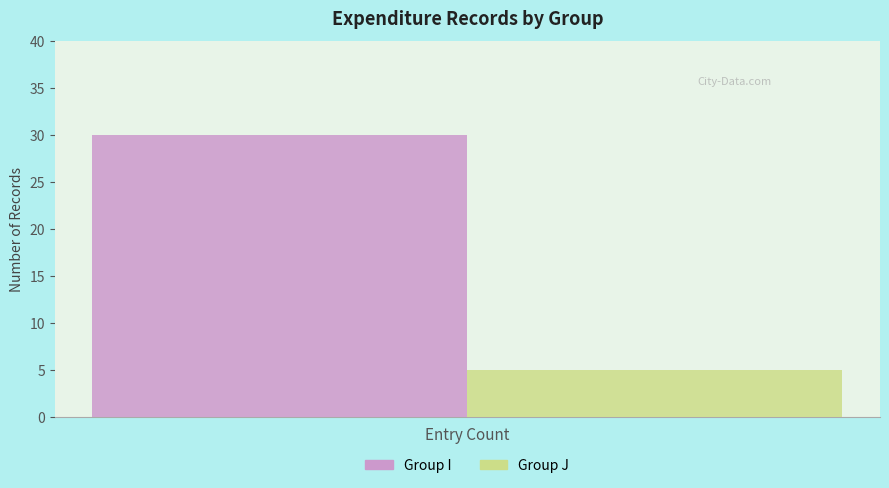

Rank the categories by Group J value from lowest to highest.

Entry Count